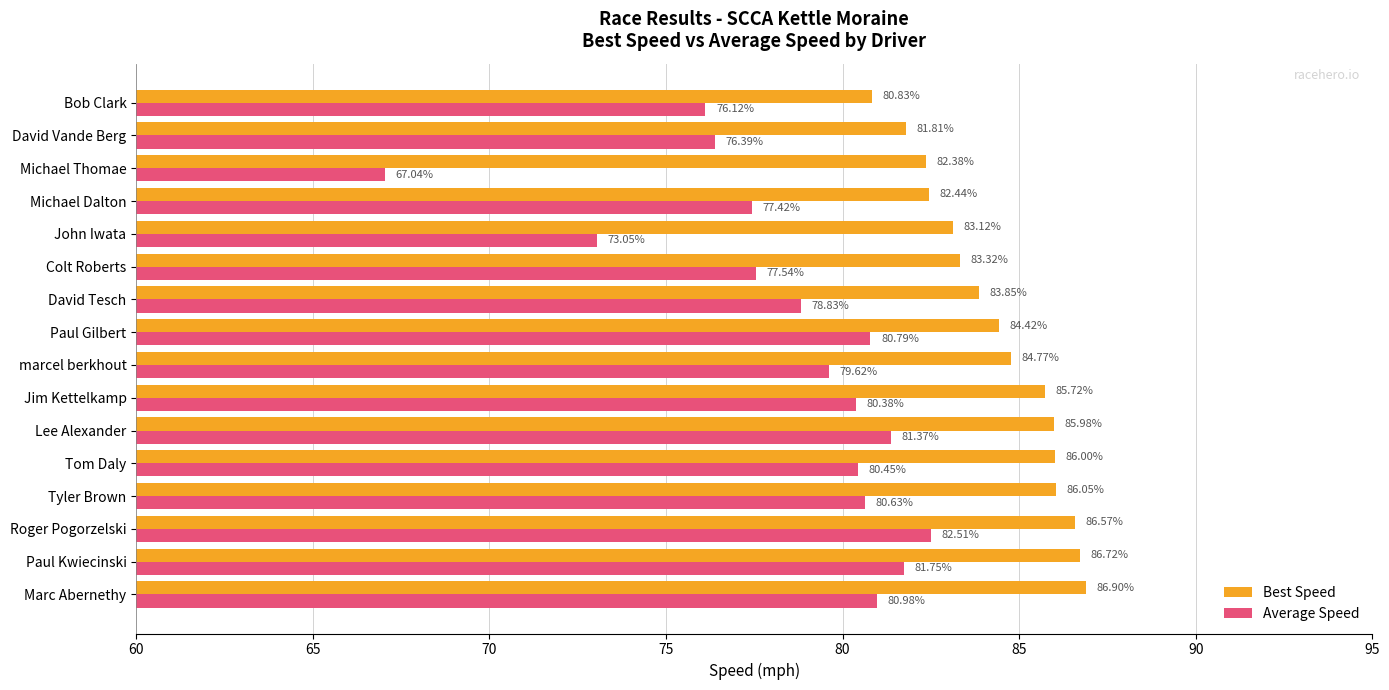

Where is Best Speed nearest to the value 83?

John Iwata